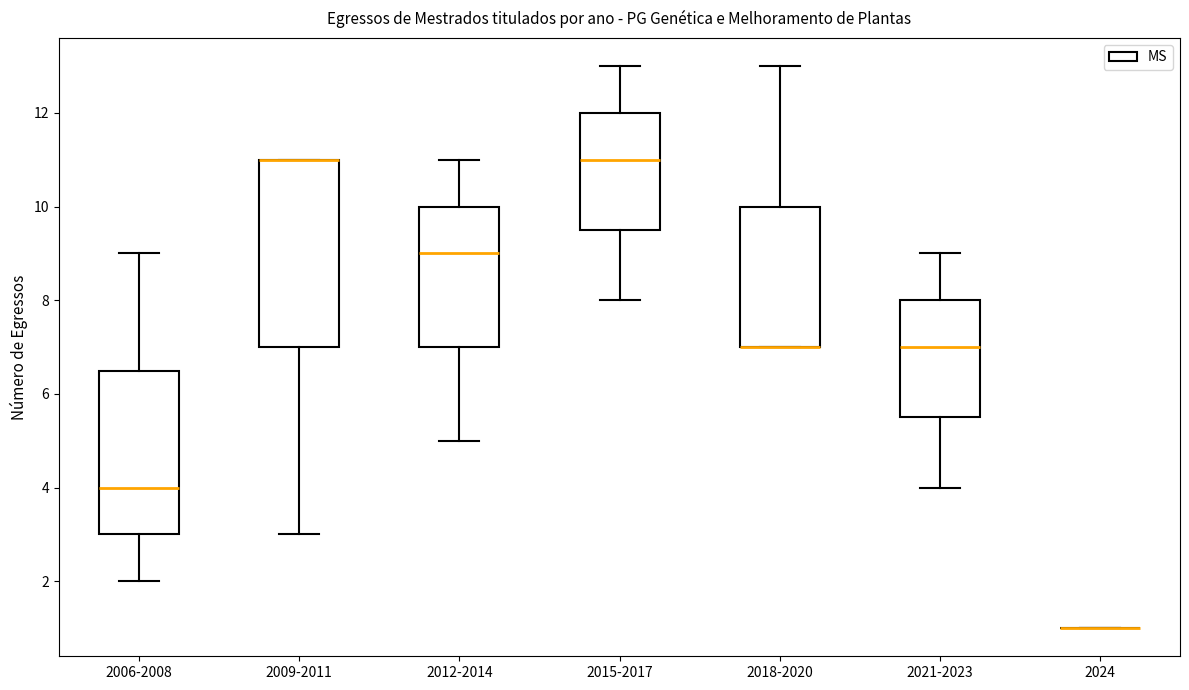

Reading left to right, read every box against the y-axis: the position of its median line, the range the box covers, and the ends of its whiskers. The values are not printed on the chart, so give them approximately, as read against the axis.

2006-2008: median 4.0, box 3.0 to 6.6, whiskers 2.0 to 9.0
2009-2011: median 11.0 (drawn on the box's upper edge), box 7.0 to 11.0, whiskers 3.0 to 11.0
2012-2014: median 9.0, box 7.0 to 10.0, whiskers 5.0 to 11.0
2015-2017: median 11.0, box 9.6 to 12.0, whiskers 8.0 to 13.0
2018-2020: median 7.0 (drawn on the box's lower edge), box 7.0 to 10.0, whiskers 7.0 to 13.0
2021-2023: median 7.0, box 5.6 to 8.0, whiskers 4.0 to 9.0
2024: box collapsed to a line at 1.0, whiskers 1.0 to 1.0